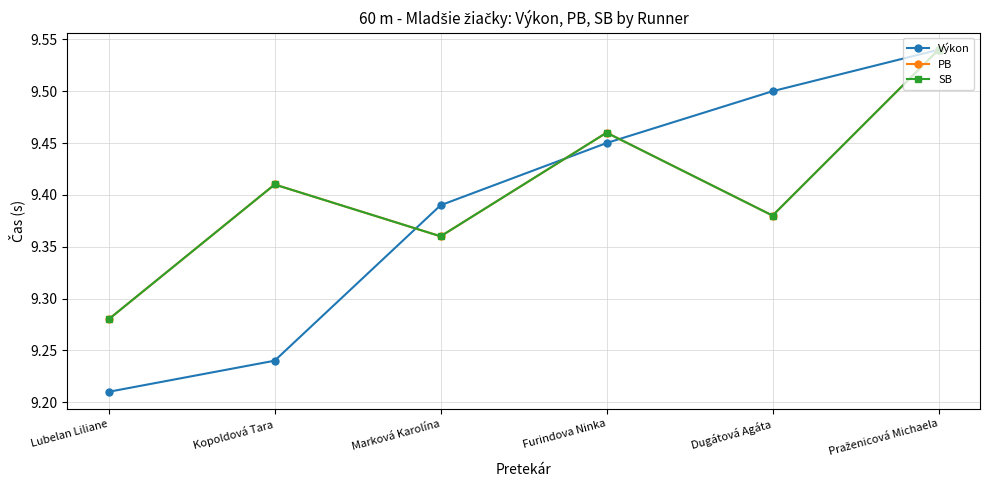

Reading right to left, extract all data points from this chart.

Výkon: Praženicová Michaela=9.5	Dugátová Agáta=9.5	Furindova Ninka=9.4	Marková Karolína=9.4	Kopoldová Tara=9.2	Lubelan Liliane=9.2
PB: Praženicová Michaela=9.5	Dugátová Agáta=9.4	Furindova Ninka=9.5	Marková Karolína=9.4	Kopoldová Tara=9.4	Lubelan Liliane=9.3
SB: Praženicová Michaela=9.5	Dugátová Agáta=9.4	Furindova Ninka=9.5	Marková Karolína=9.4	Kopoldová Tara=9.4	Lubelan Liliane=9.3